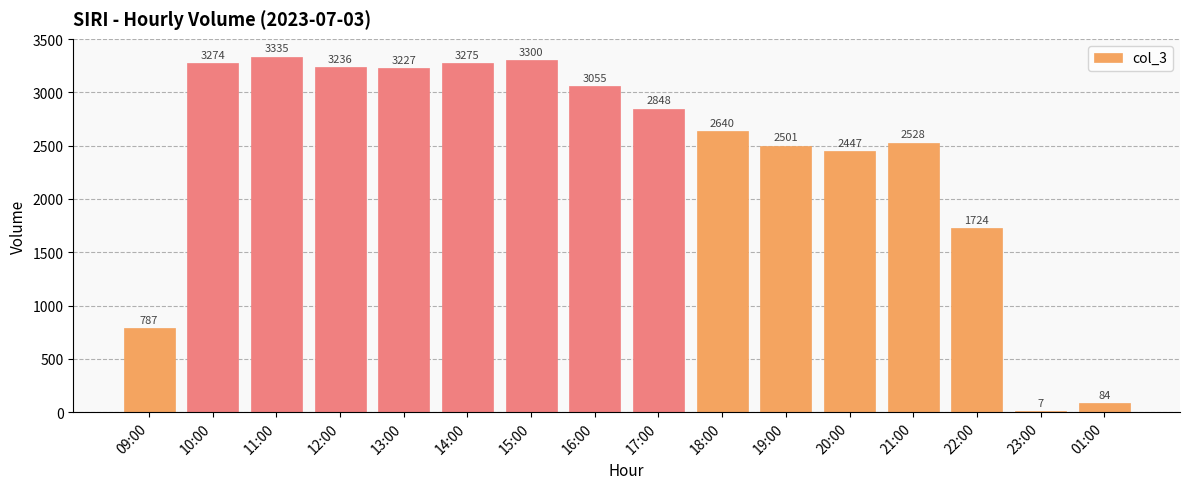

Which has a higher value, 19:00 or 09:00?

19:00